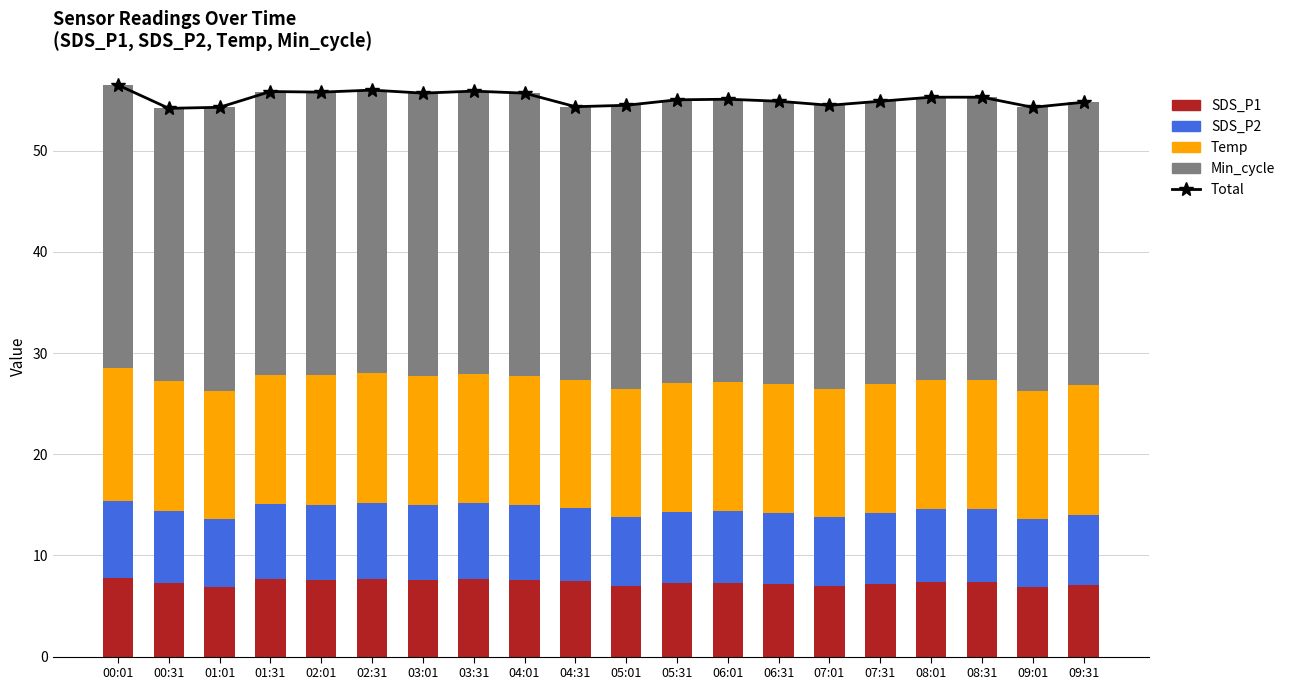

Reading left to right, list all the values displayed in this chart.

Total: 00:01=56.5	00:31=54.2	01:01=54.3	01:31=55.9	02:01=55.8	02:31=56.0	03:01=55.7	03:31=55.9	04:01=55.7	04:31=54.4	05:01=54.5	05:31=55.0	06:01=55.1	06:31=54.9	07:01=54.5	07:31=54.9	08:01=55.3	08:31=55.3	09:01=54.3	09:31=54.8
SDS_P1: 00:01=7.8	00:31=7.3	01:01=6.9	01:31=7.6	02:01=7.6	02:31=7.7	03:01=7.6	03:31=7.7	04:01=7.6	04:31=7.4	05:01=7.0	05:31=7.3	06:01=7.3	06:31=7.2	07:01=7.0	07:31=7.2	08:01=7.4	08:31=7.4	09:01=6.9	09:31=7.1
SDS_P2: 00:01=7.6	00:31=7.1	01:01=6.7	01:31=7.4	02:01=7.4	02:31=7.5	03:01=7.4	03:31=7.5	04:01=7.4	04:31=7.2	05:01=6.8	05:31=7.1	06:01=7.1	06:31=7.0	07:01=6.8	07:31=7.0	08:01=7.2	08:31=7.2	09:01=6.7	09:31=6.9
Temp: 00:01=13.1	00:31=12.8	01:01=12.7	01:31=12.8	02:01=12.8	02:31=12.8	03:01=12.7	03:31=12.7	04:01=12.7	04:31=12.7	05:01=12.7	05:31=12.7	06:01=12.7	06:31=12.7	07:01=12.7	07:31=12.7	08:01=12.7	08:31=12.7	09:01=12.7	09:31=12.8
Min_cycle: 00:01=28.0	00:31=27.0	01:01=28.0	01:31=28.0	02:01=28.0	02:31=28.0	03:01=28.0	03:31=28.0	04:01=28.0	04:31=27.0	05:01=28.0	05:31=28.0	06:01=28.0	06:31=28.0	07:01=28.0	07:31=28.0	08:01=28.0	08:31=28.0	09:01=28.0	09:31=28.0